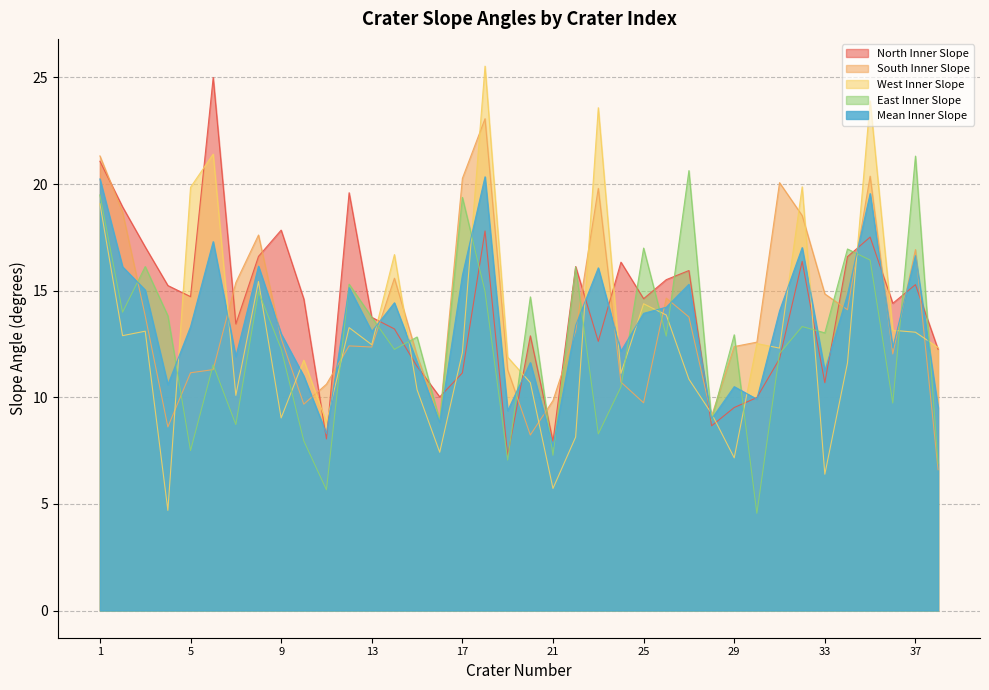

How many lines are shown in the chart?

5